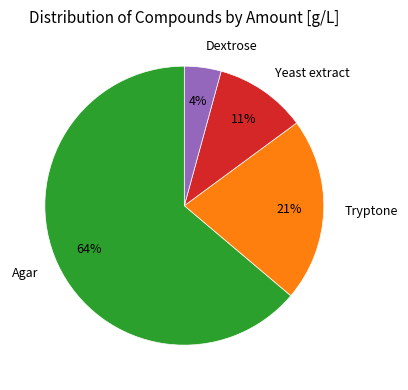

To the nearest percent, what is the difference between the largest and smallest slice percentages?

60%